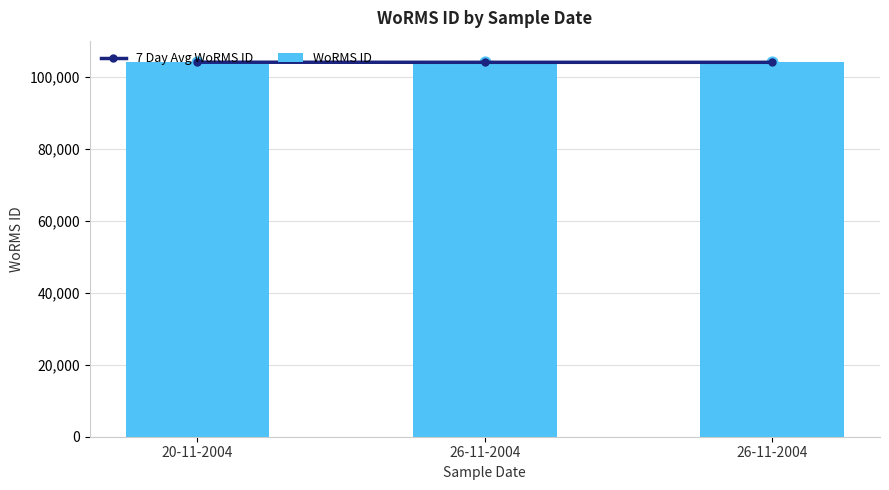

Which series contains the lowest Y value?

7 Day Avg WoRMS ID